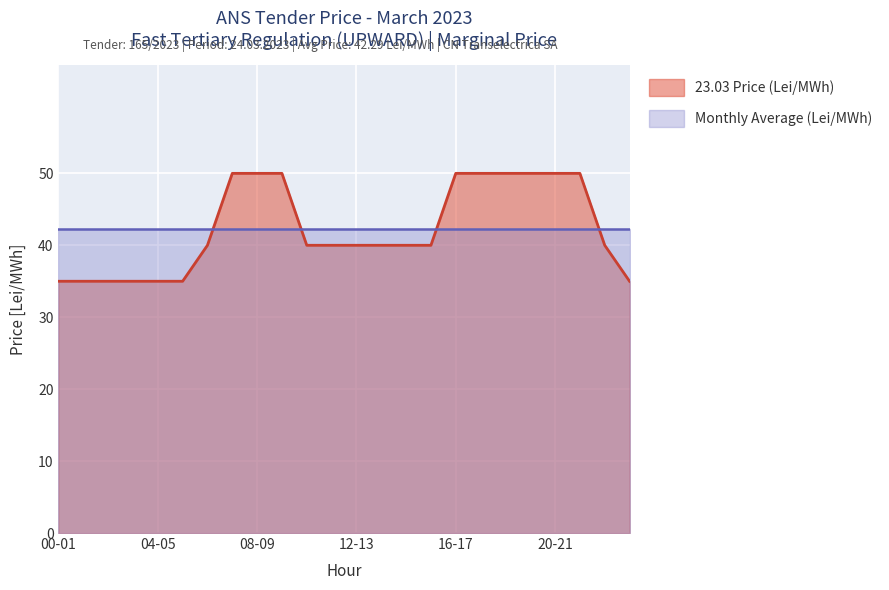

How many series are shown in this chart?

2